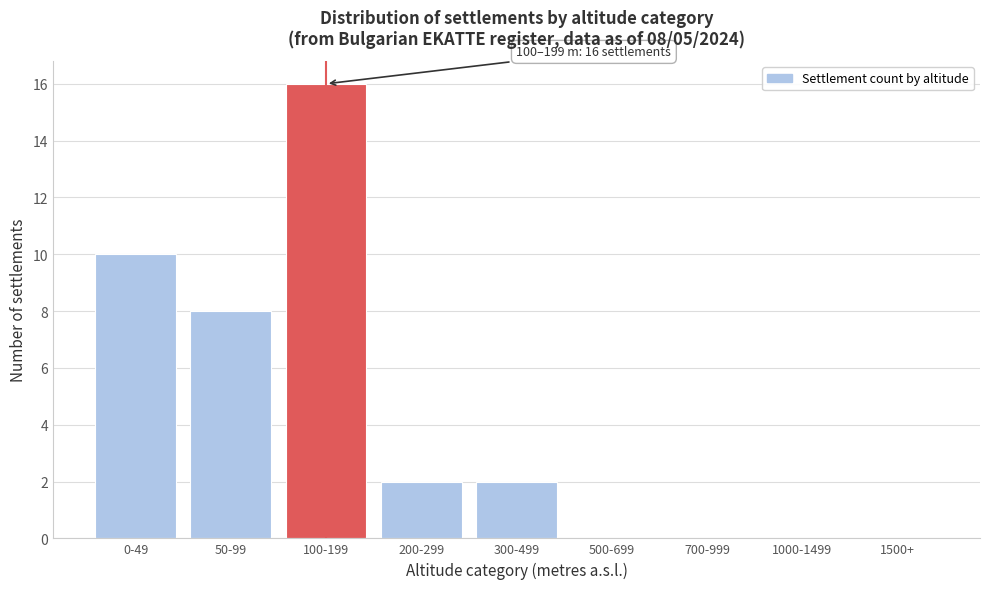

Reading left to right, list all the values displayed in this chart.

0-49=10	50-99=8	100-199=16	200-299=2	300-499=2	500-699=0	700-999=0	1000-1499=0	1500+=0